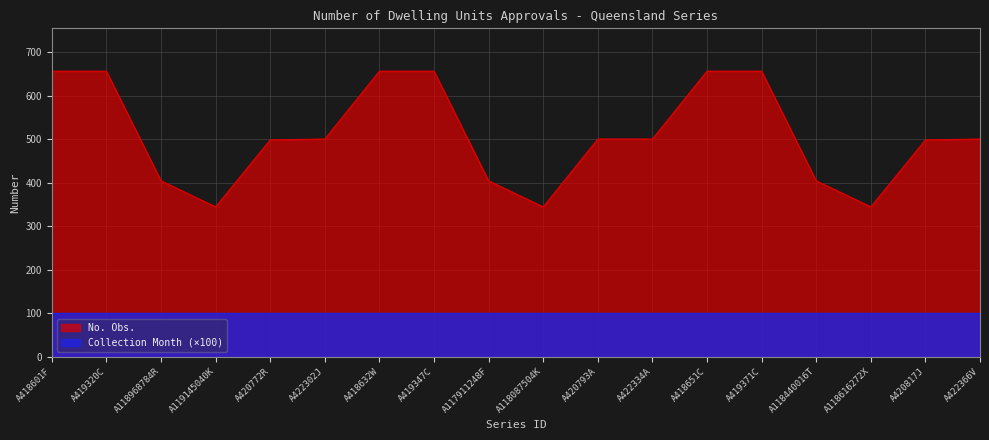

What is the label of the 14th point from the left?

A419371C